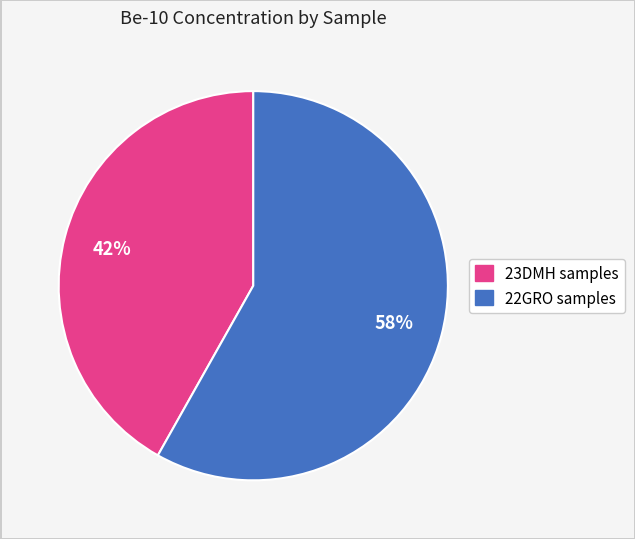

To the nearest percent, what is the average slice percentage?

50%